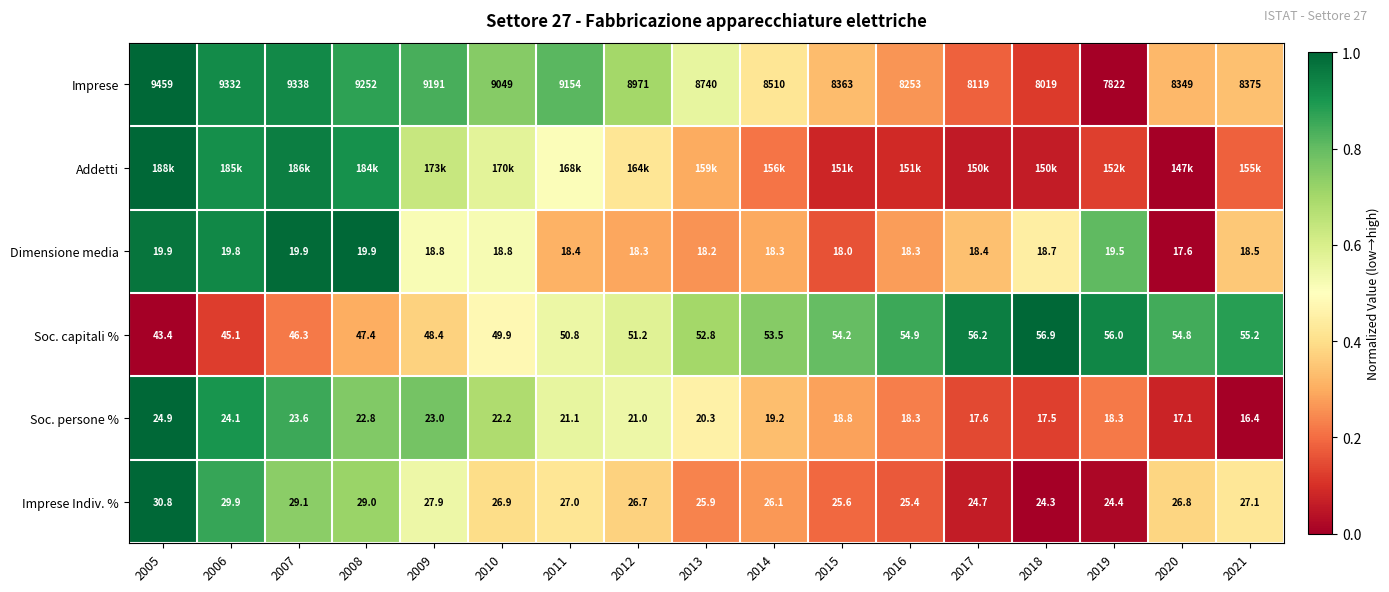

What is the difference between the highest and lowest values at 2012?

0.4